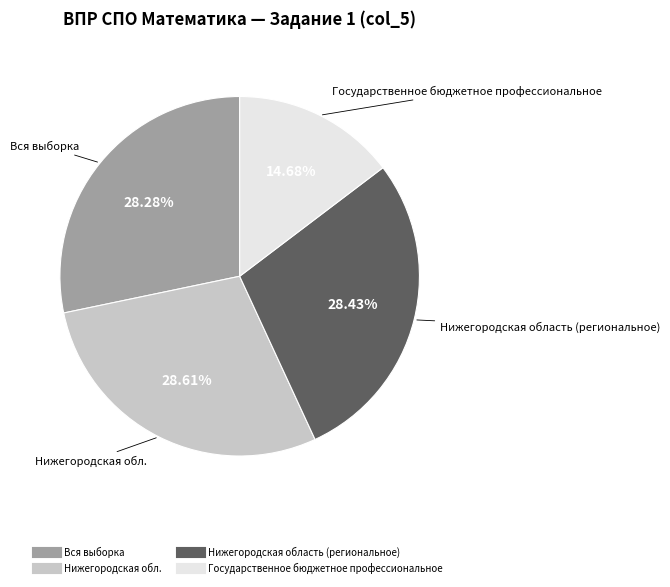

Combined, do Нижегородская область (региональное) and Государственное бюджетное профессиональное account for over 50%?

No